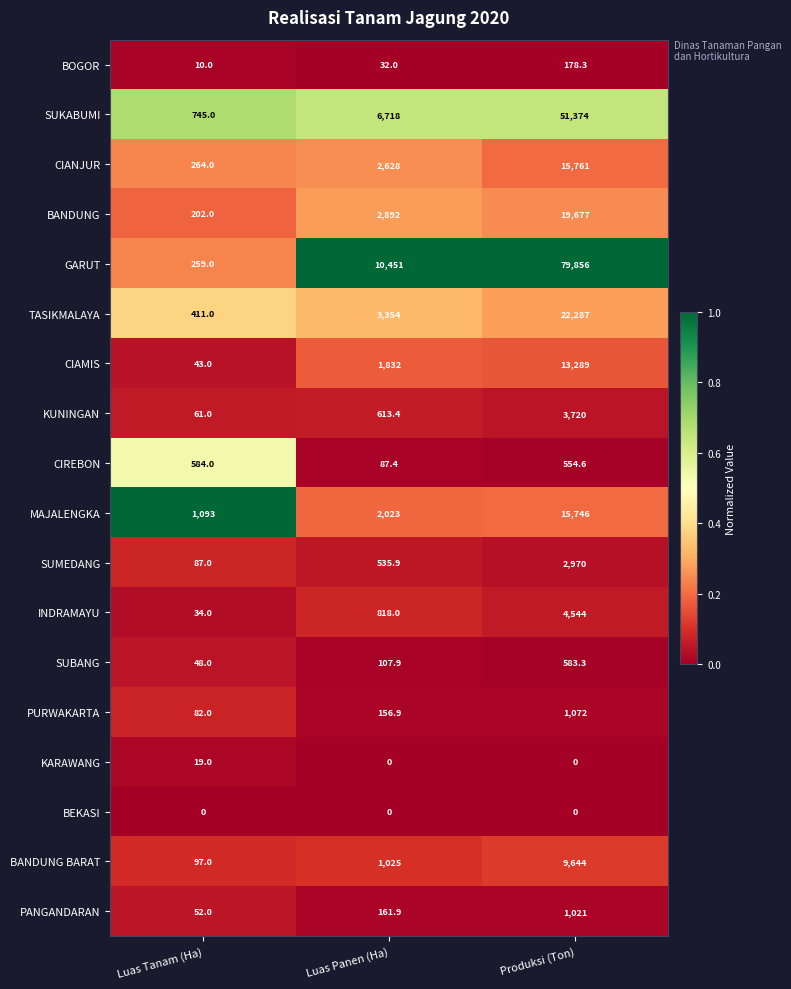

How many CIAMIS values are between 43 and 13289?

3